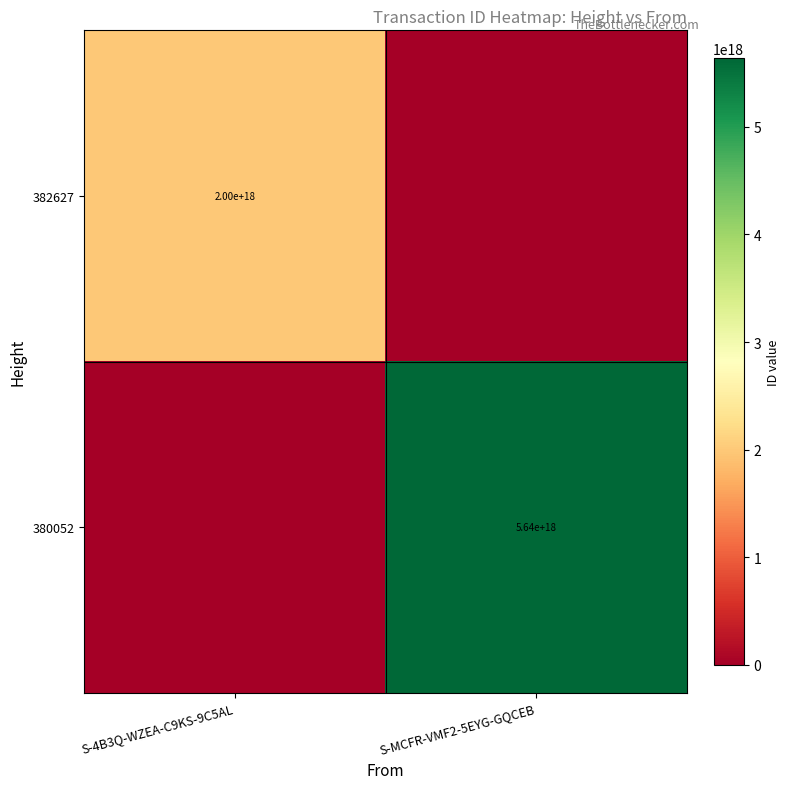

Which label corresponds to the smallest value in the chart?

S-MCFR-VMF2-5EYG-GQCEB